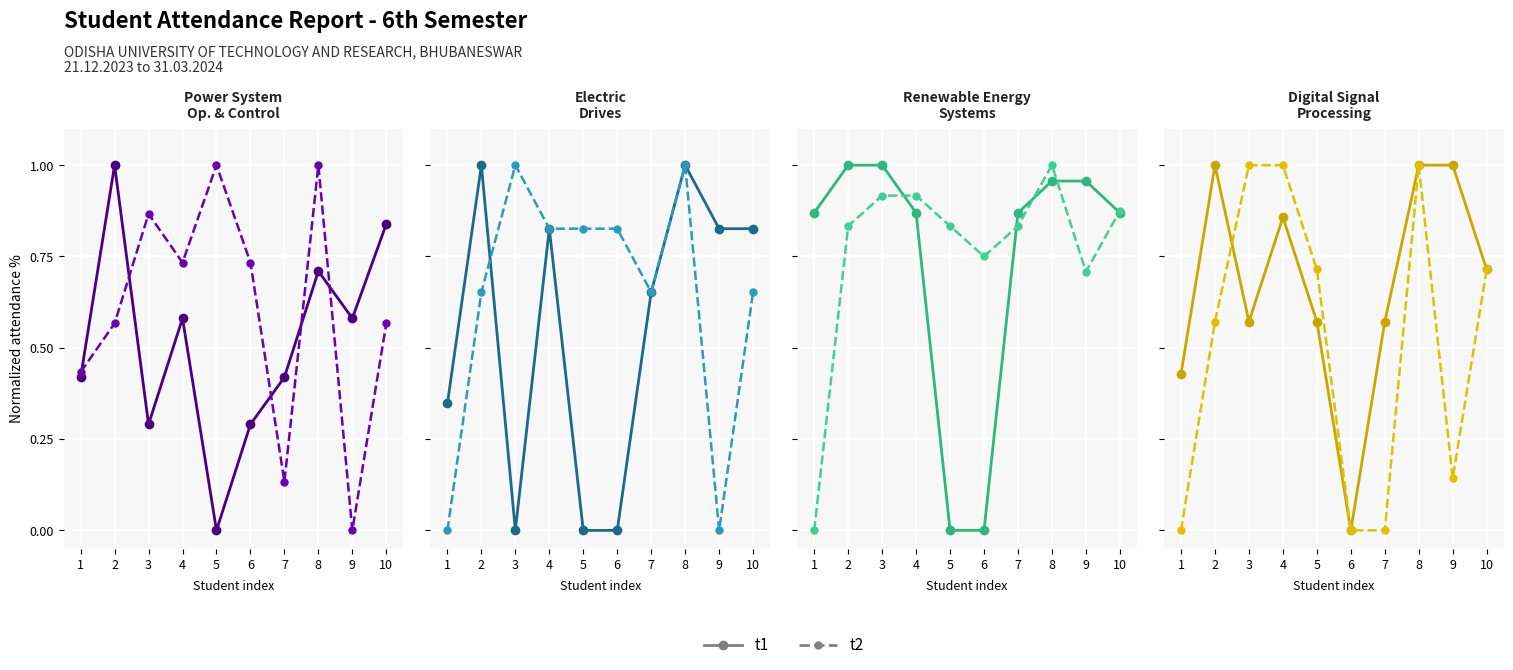

Does the chart display data point markers on the line(s)?

Yes